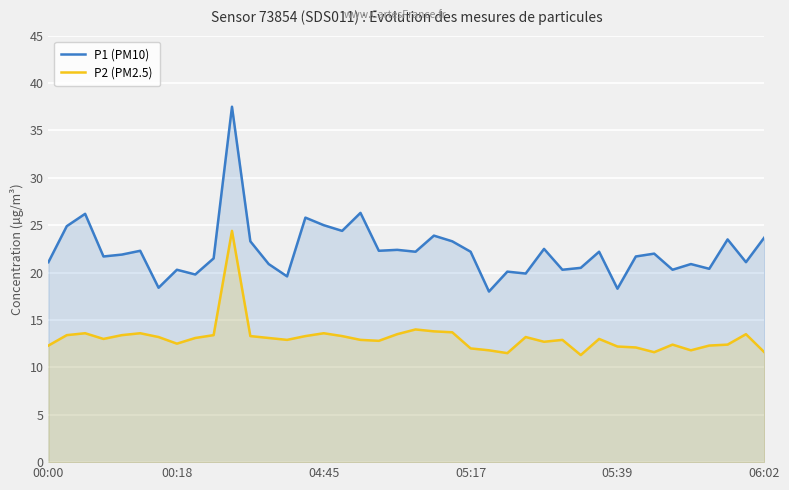

Between 9 and 22, which is larger?

22